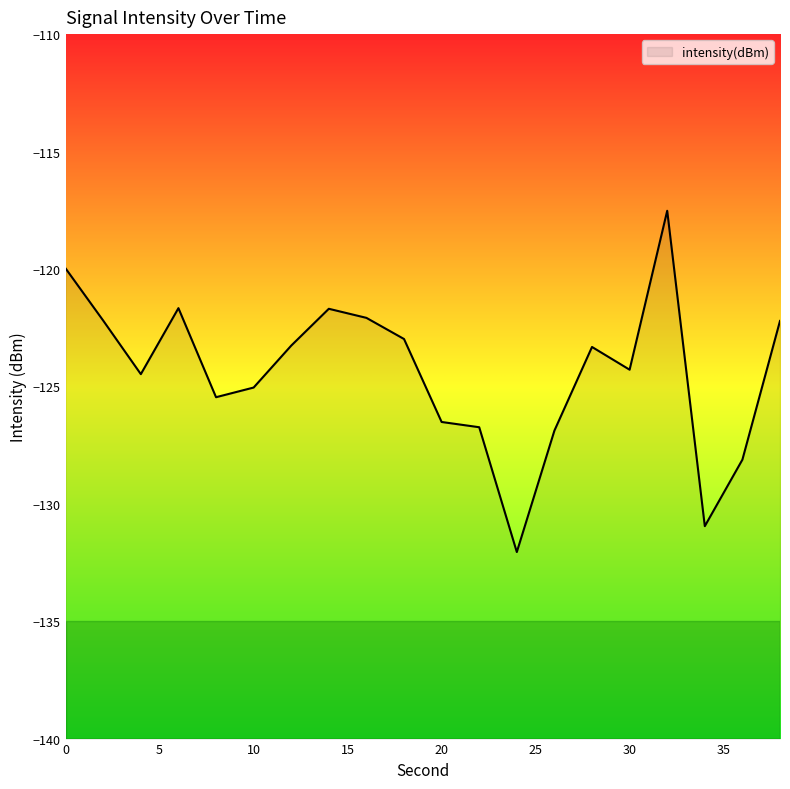

How many values exceed -123?

8